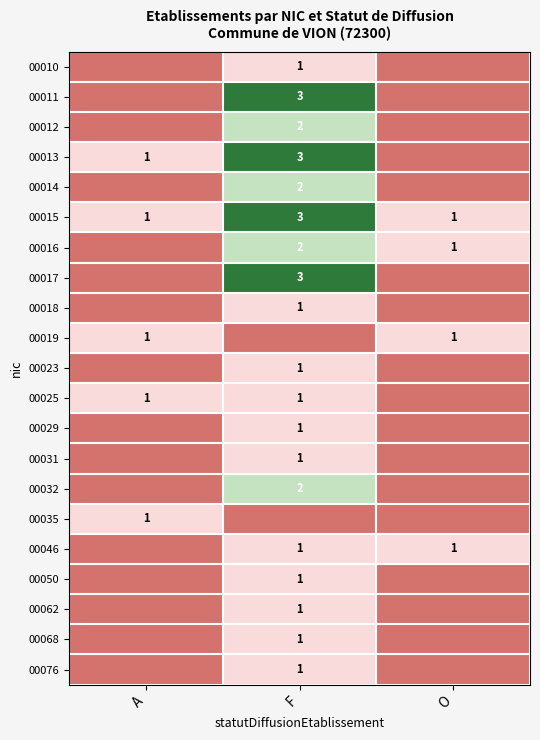

At how many categories does at least one series exceed 2?

1